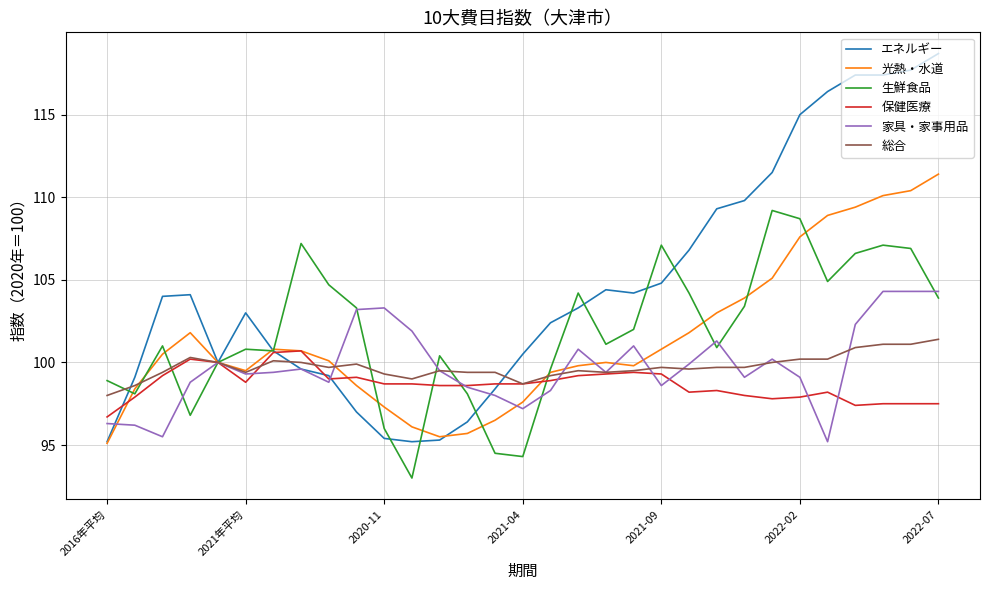

What is the minimum value shown in the chart?

93.0